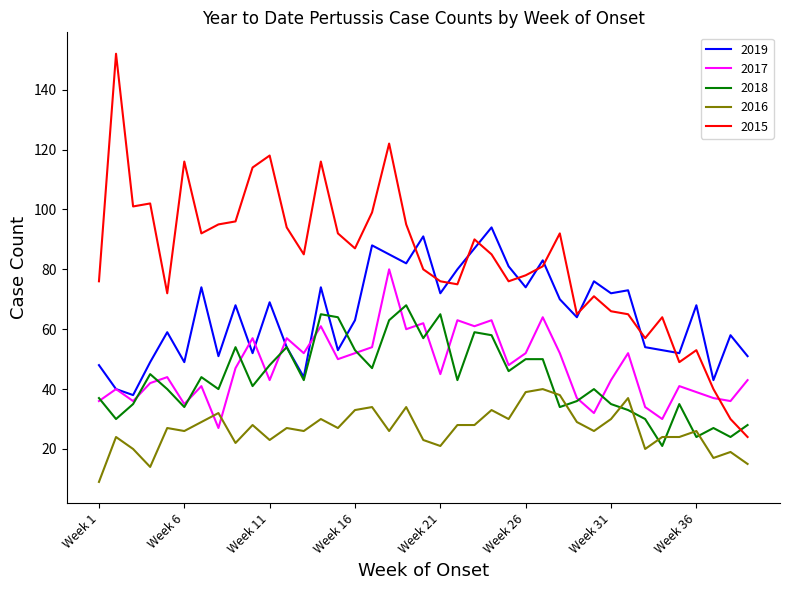

After their last crossing, which series has the higher values: 2017 or 2015?

2017